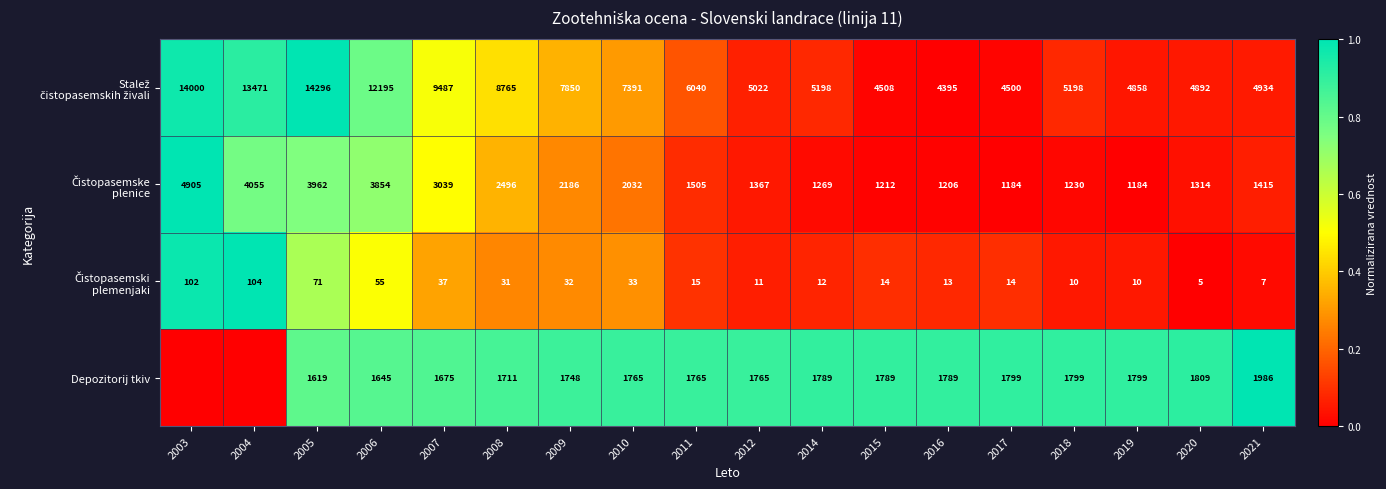

What is the sum of the Depozitorij tkiv values at 2009 and 2017?

3547